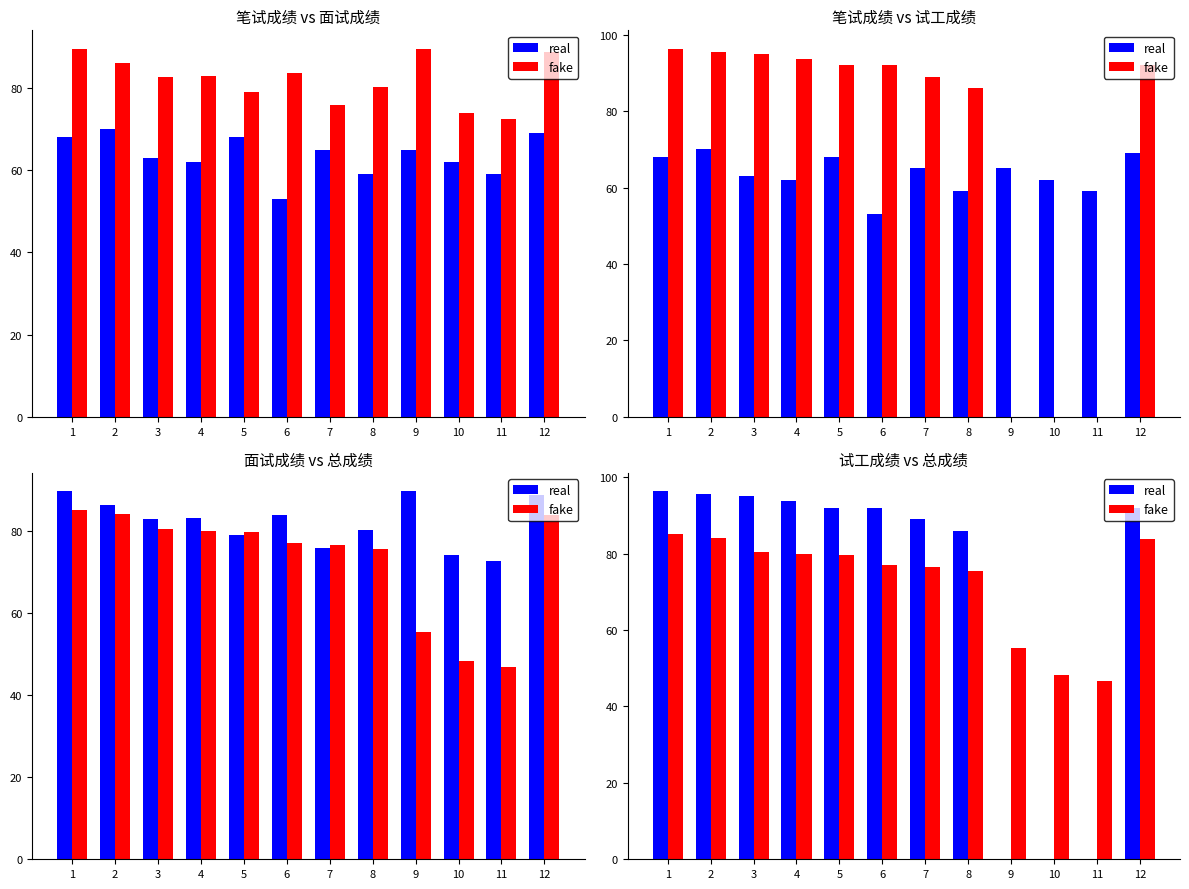

What is the minimum value for fake?

46.7